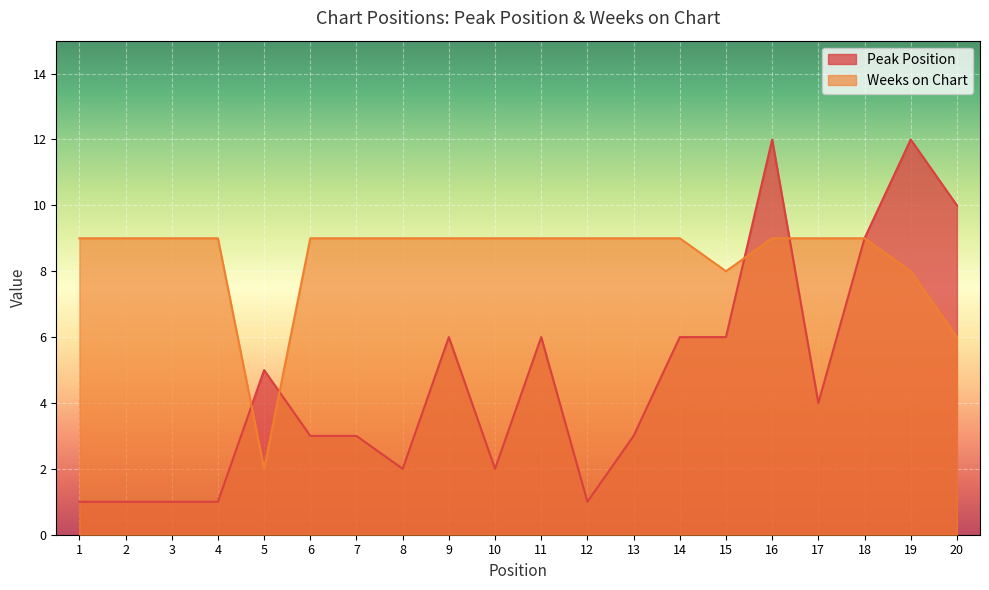

Read the Weeks on Chart value at 18.

9